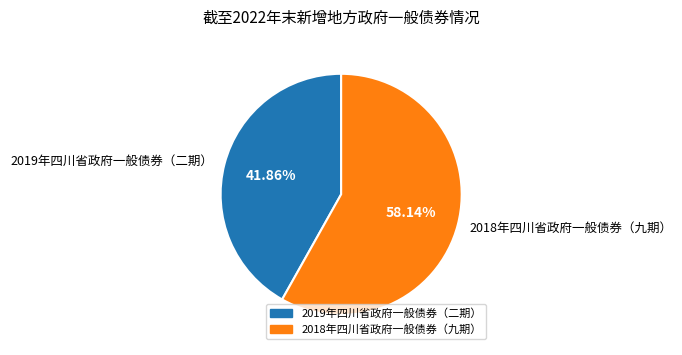

Is it true that 2019年四川省政府一般债券（二期） is 42% of the pie?

True